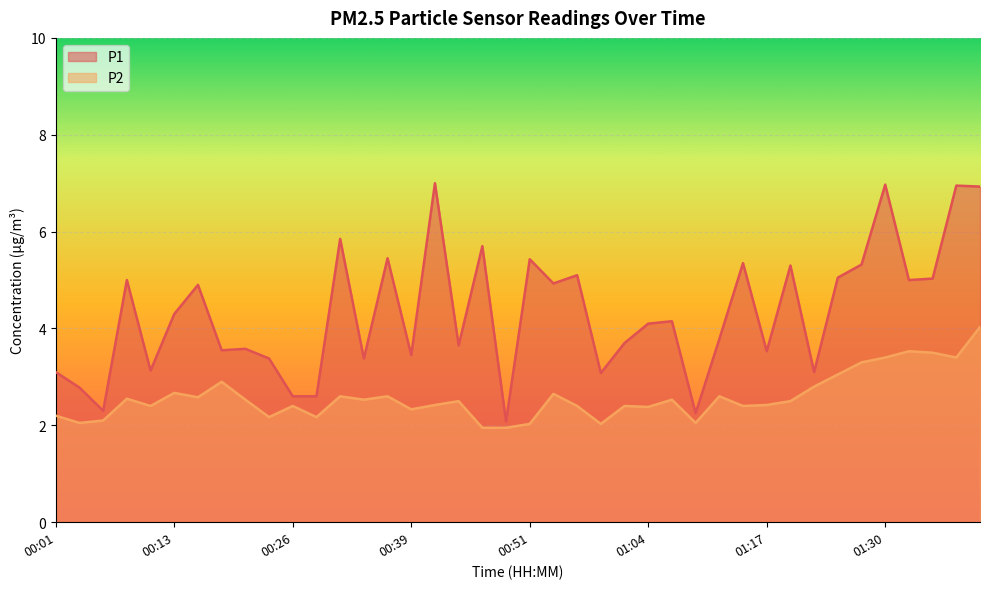

What is the total value across all series at 00:54?

7.6